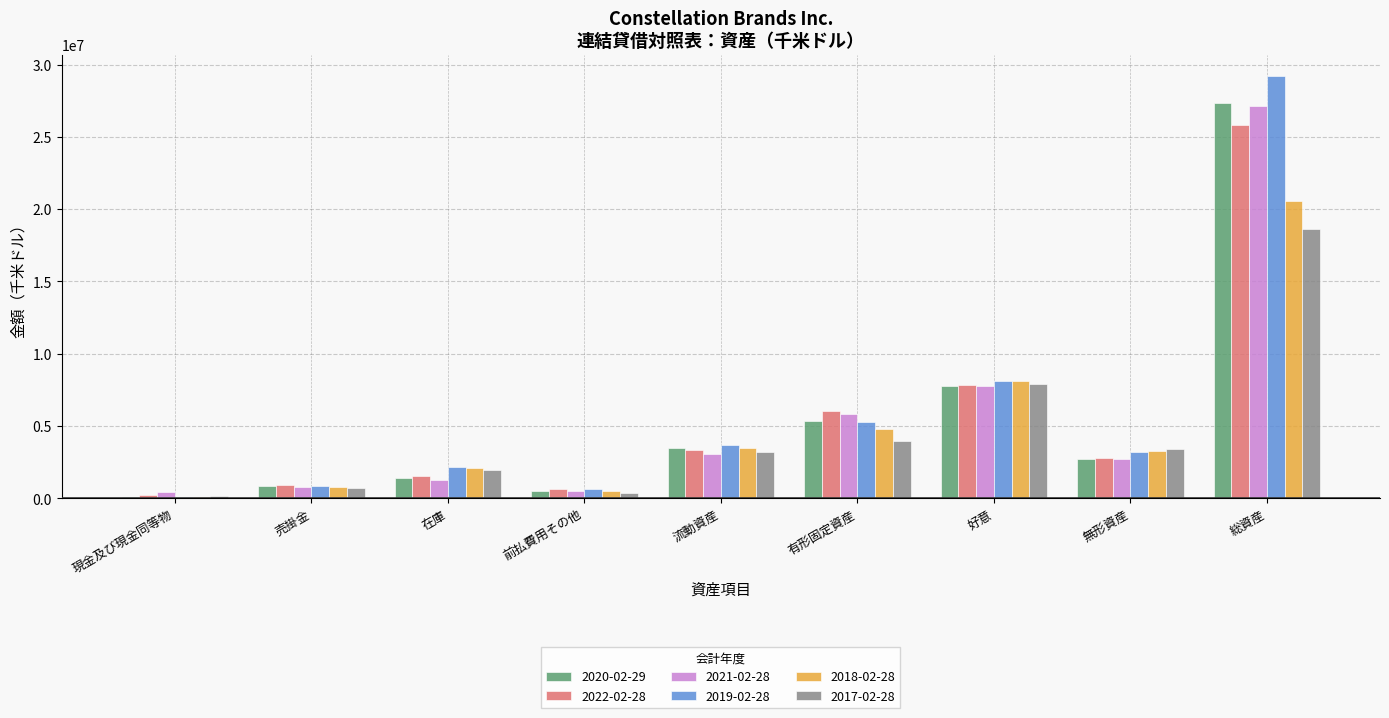

What is the total value across all series at 無形資産?

18086800